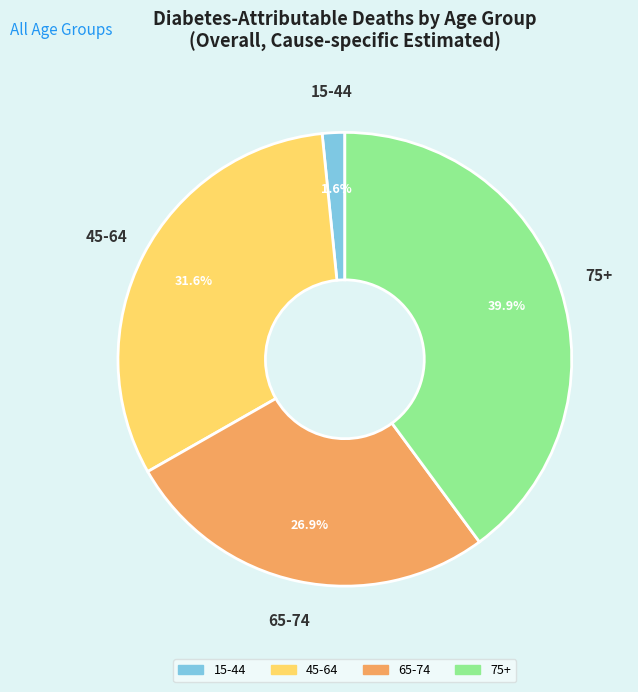

How many segments does this pie chart have?

4